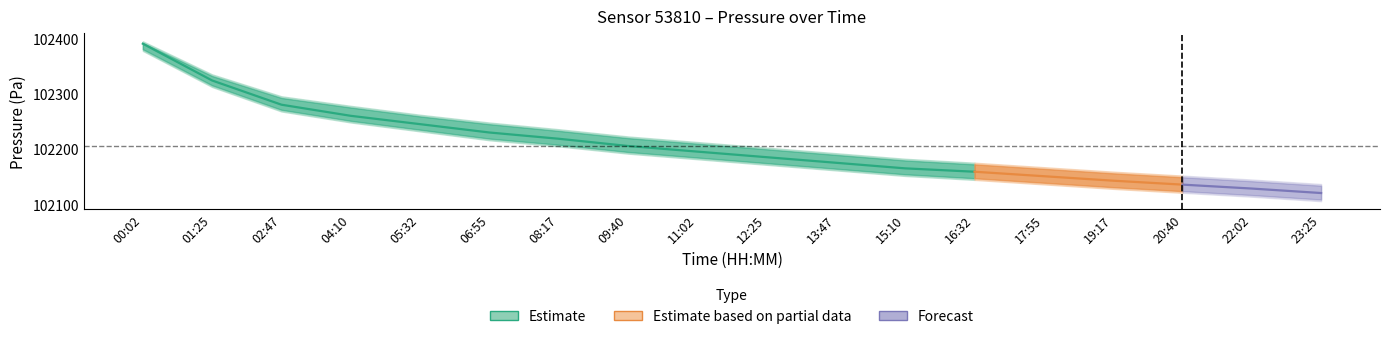

Does the chart have visible grid lines?

No